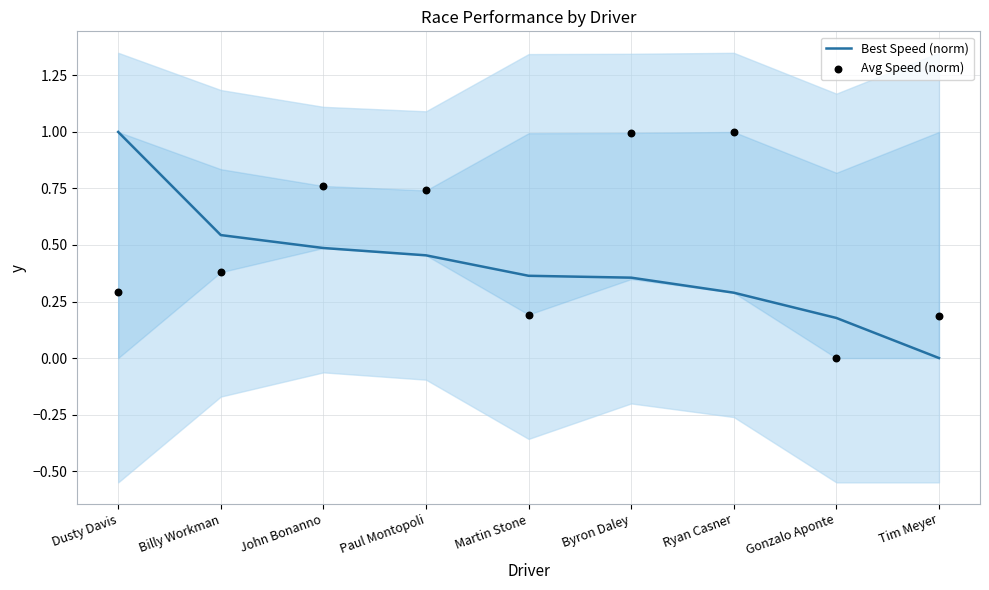

Which series contains the highest Y value?

Best Speed (norm)